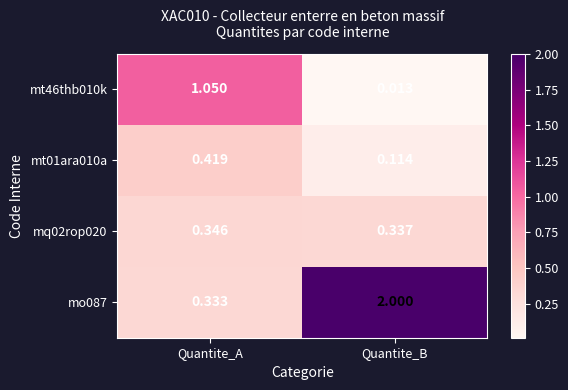

Which label corresponds to the smallest value in the chart?

Quantite_B